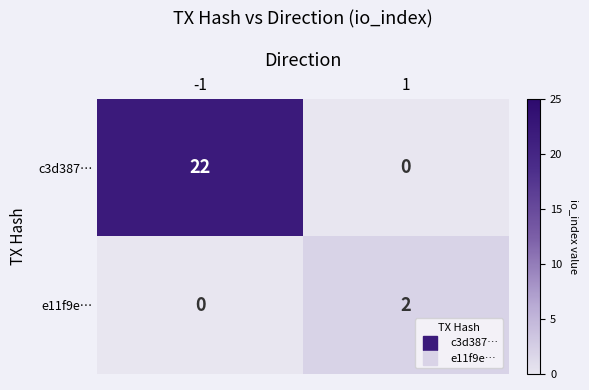

Rank the series by their maximum value, from highest to lowest.

c3d387…, e11f9e…